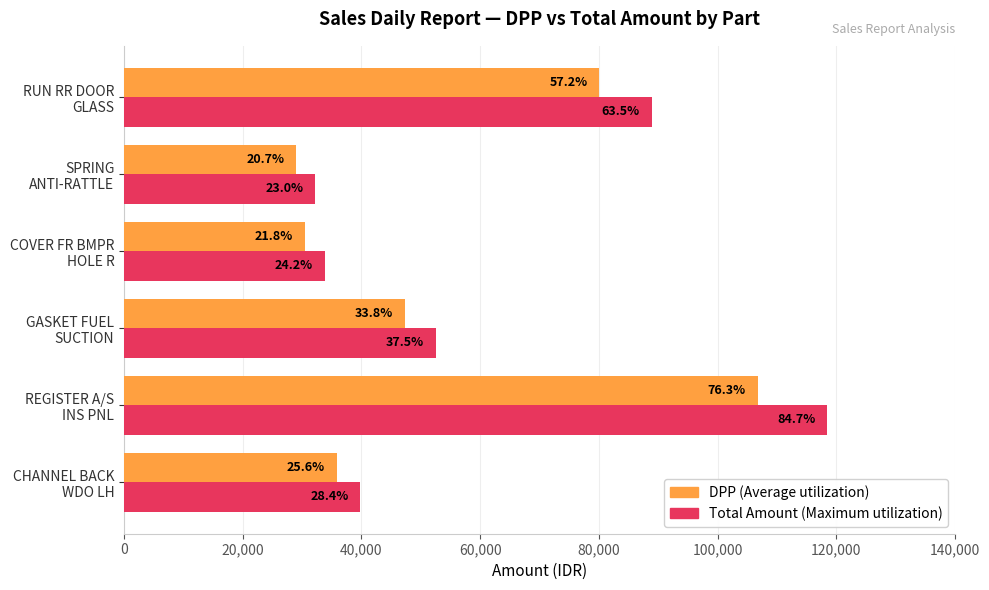

True or false: DPP (Average) has a value of 35847 at CHANNEL BACK WDO LH.

True